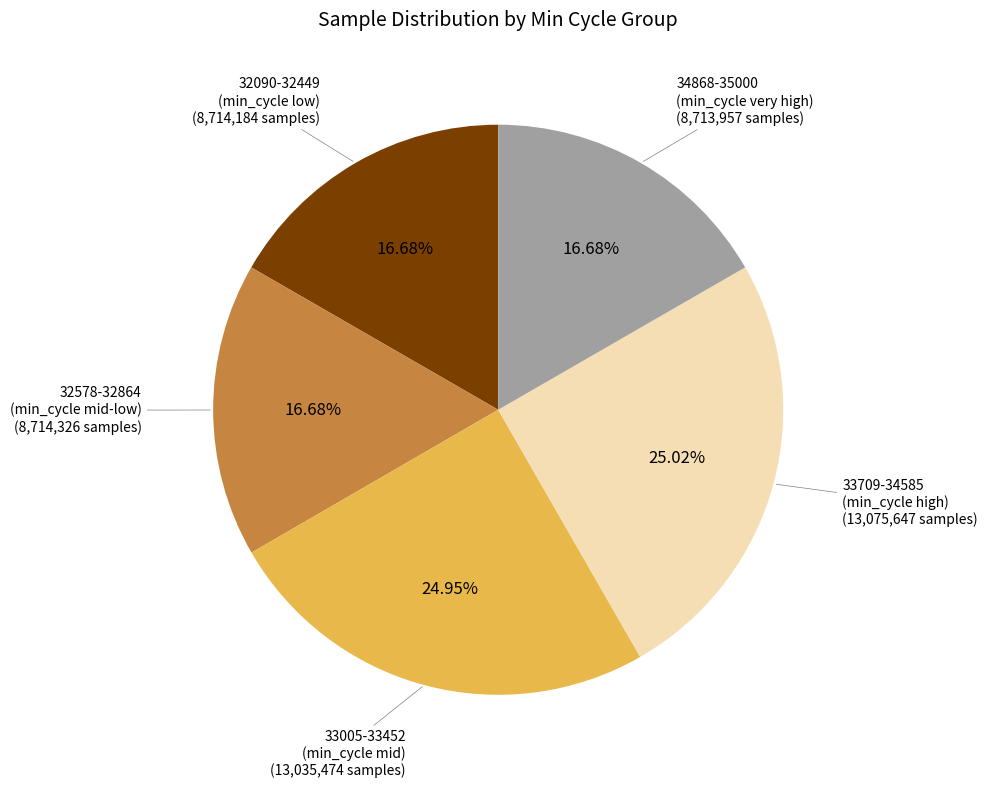

Is there a majority slice in this chart?

No